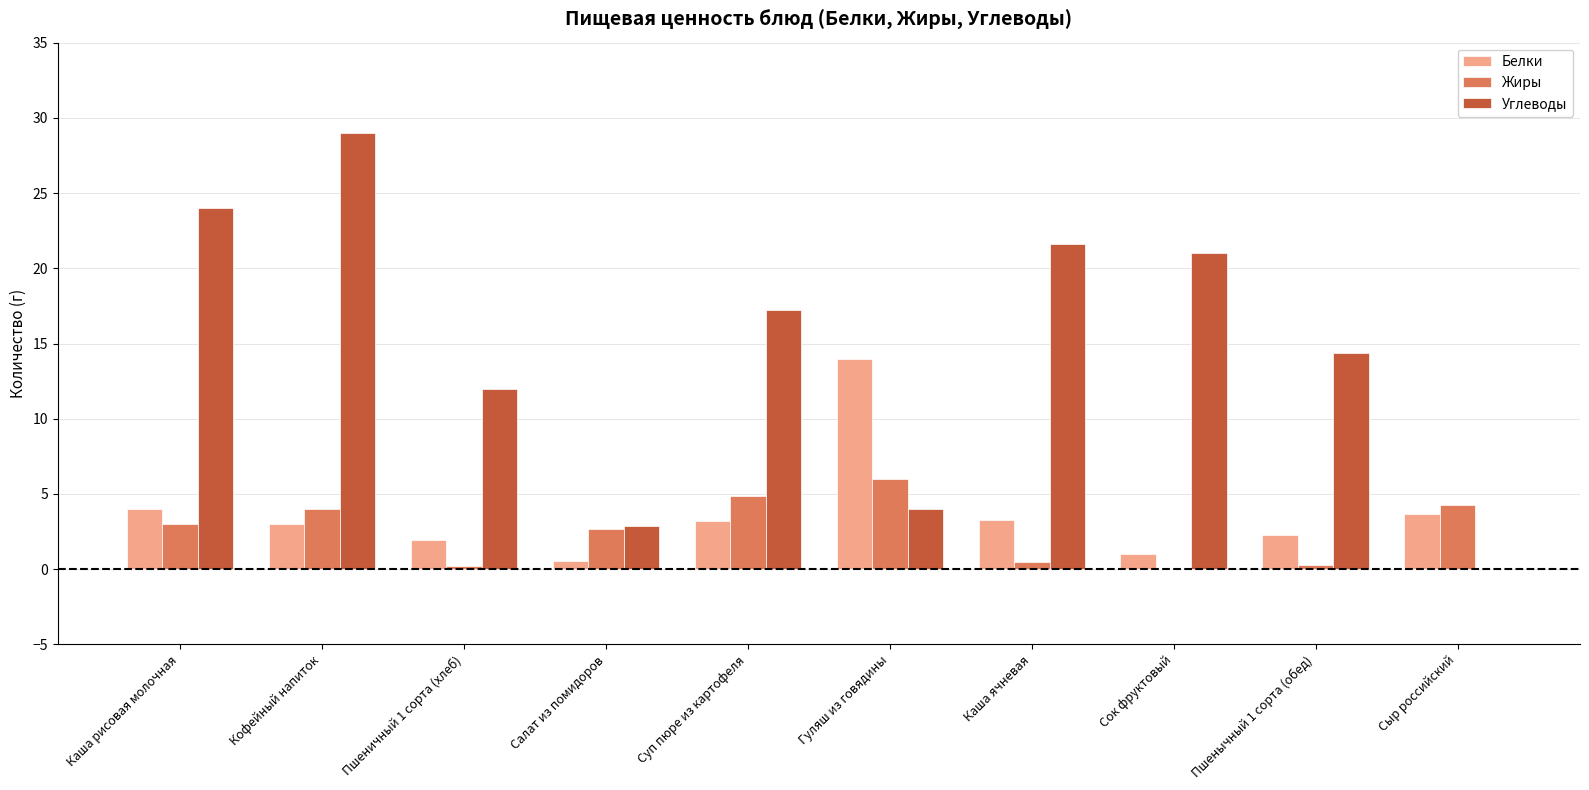

What is the sum of all Углеводы values?

146.0